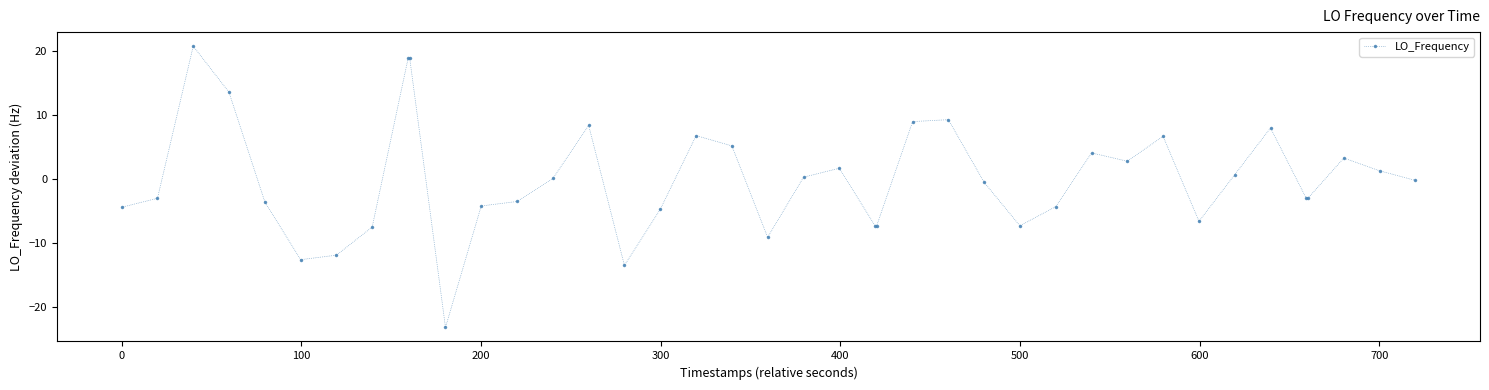

What is the difference between the maximum and minimum values?

44.0